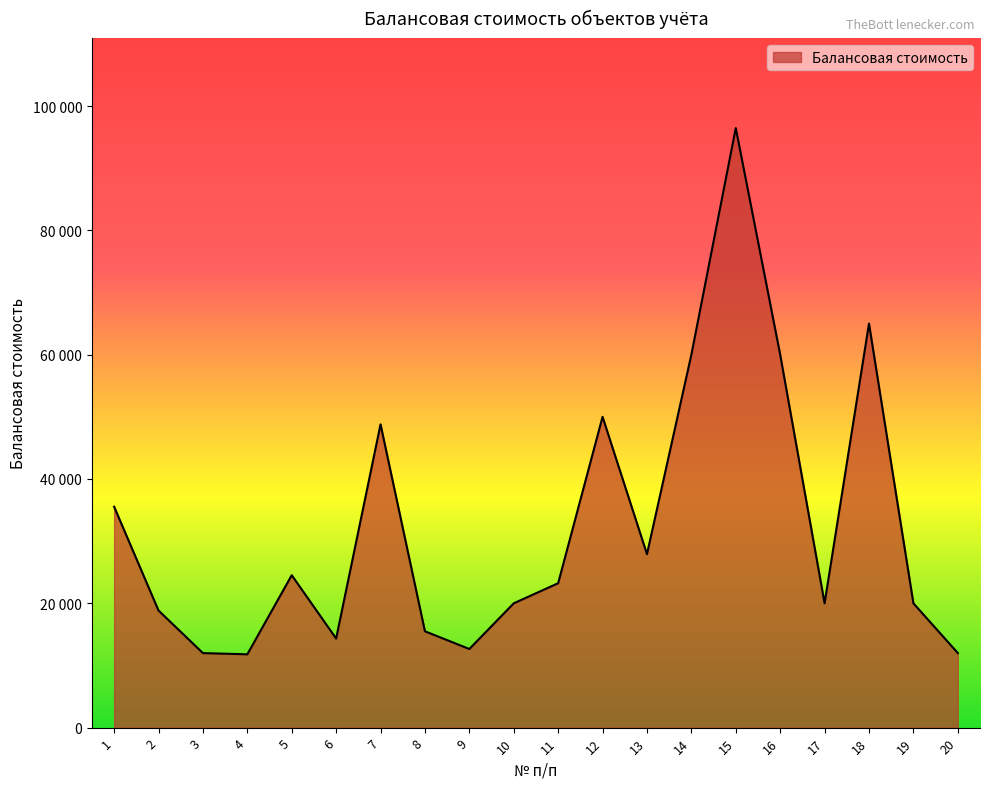

Does the chart have visible grid lines?

No